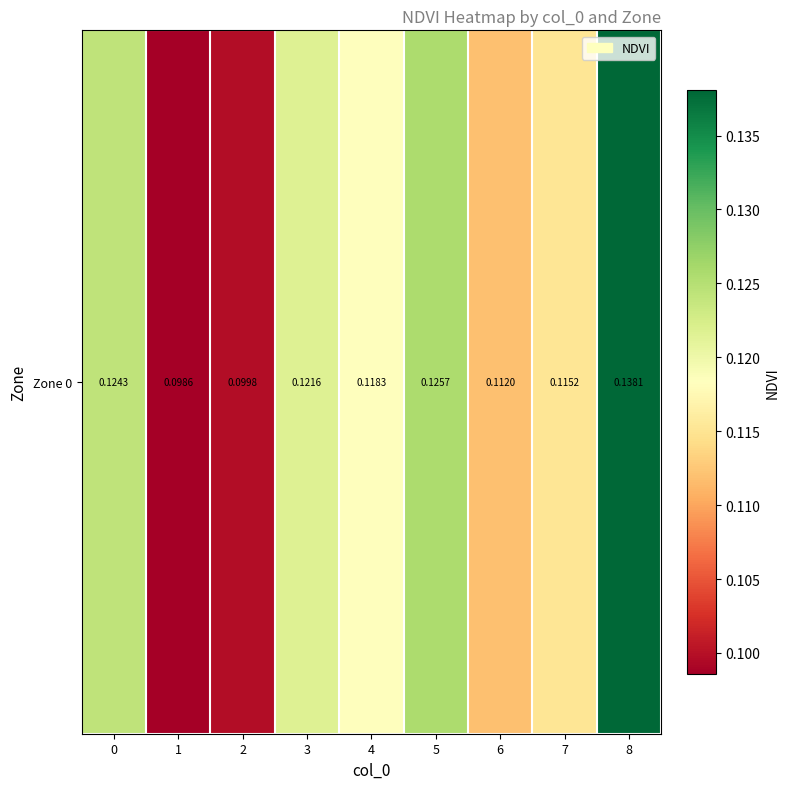

Rank the categories by value from lowest to highest.

1, 2, 6, 7, 4, 3, 0, 5, 8